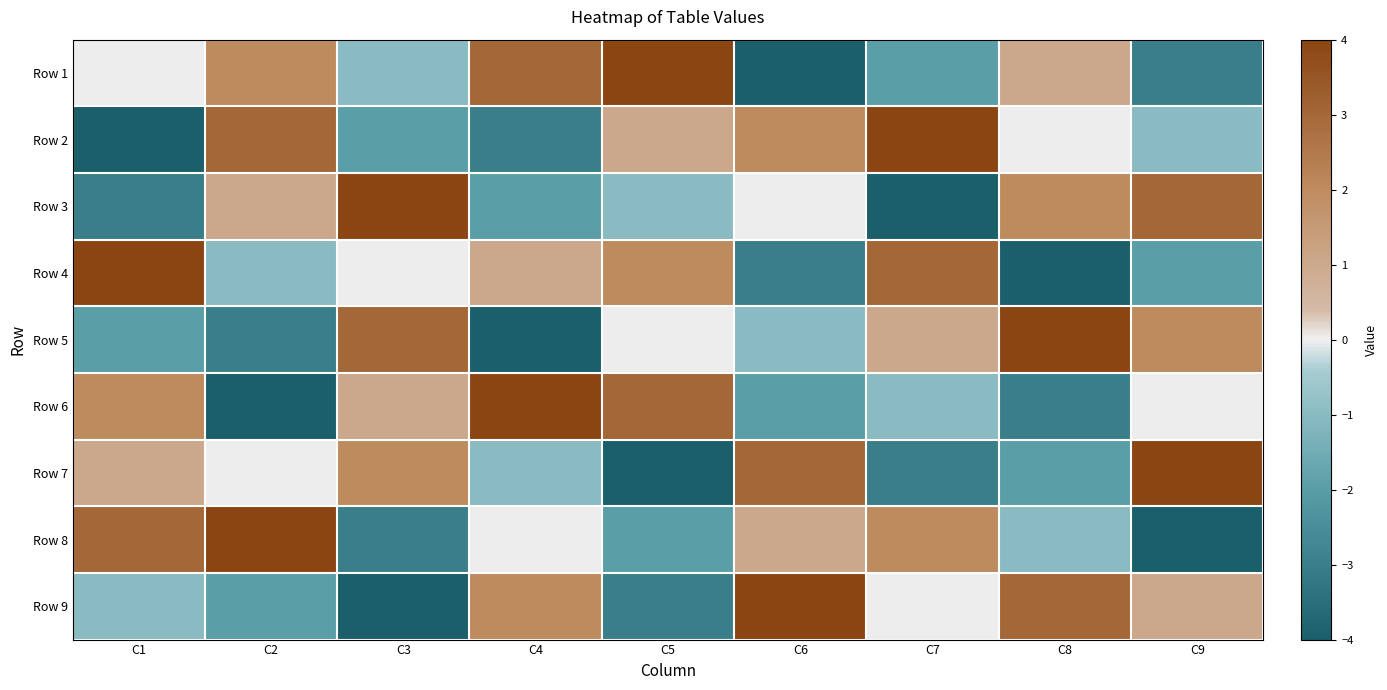

At which category does the chart reach its minimum across all series?

C6